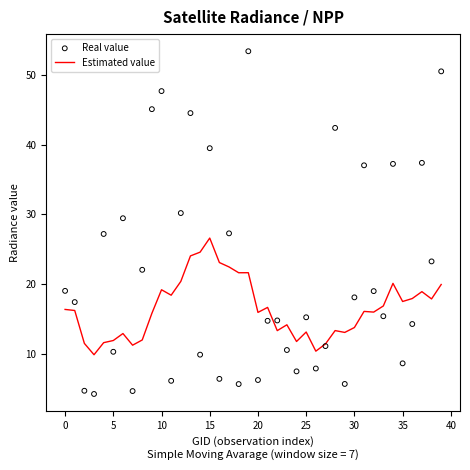

Which series has the largest total across all categories?

Real value